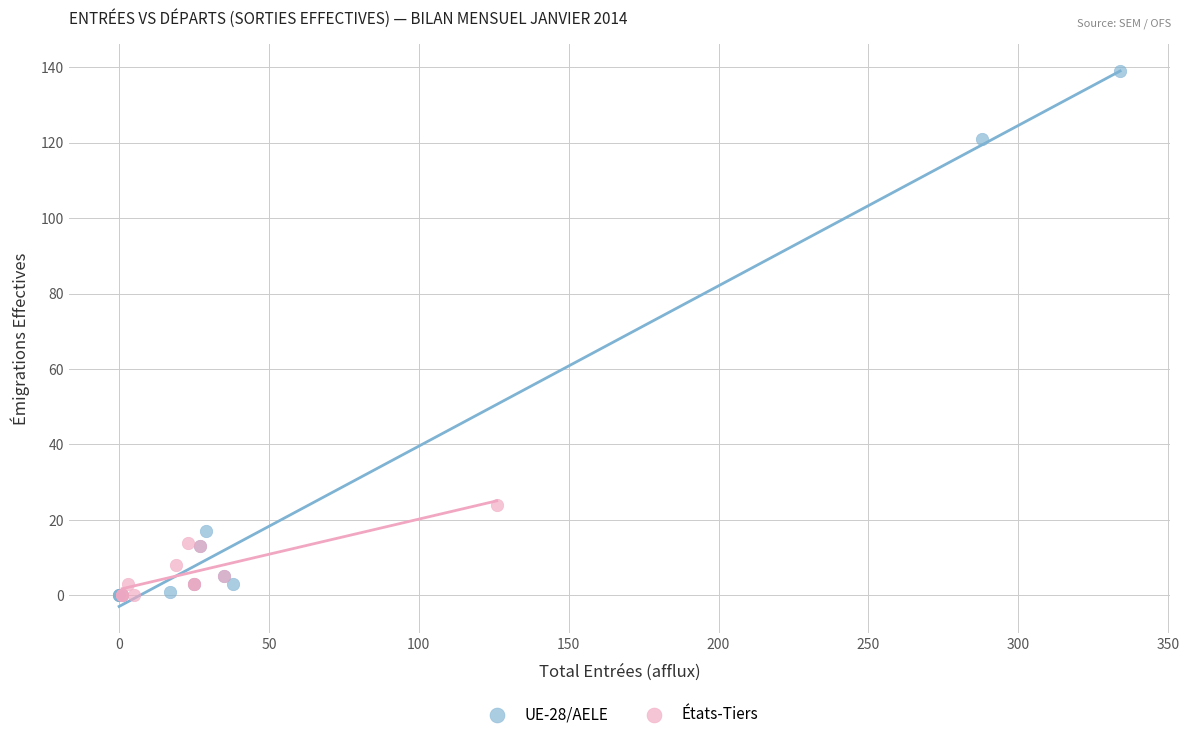

Which series has the widest spread of Y values?

UE-28/AELE